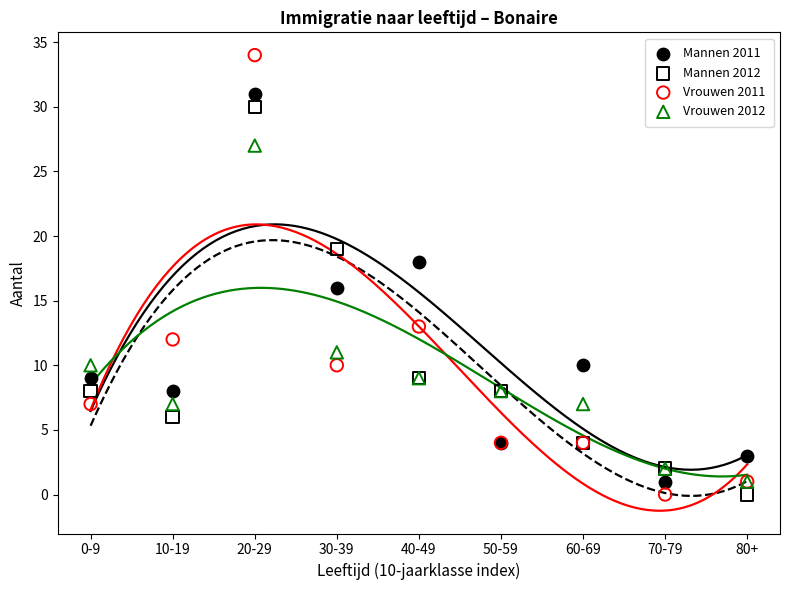

In the Vrouwen 2012 series, what Y value is closest to 14?

11